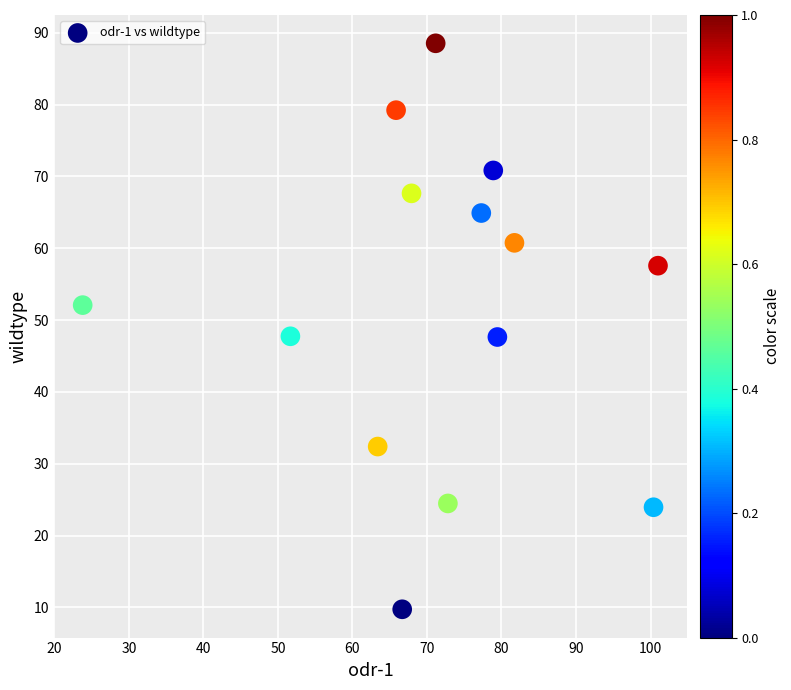

What is the range of Y values (max minus min)?

78.8